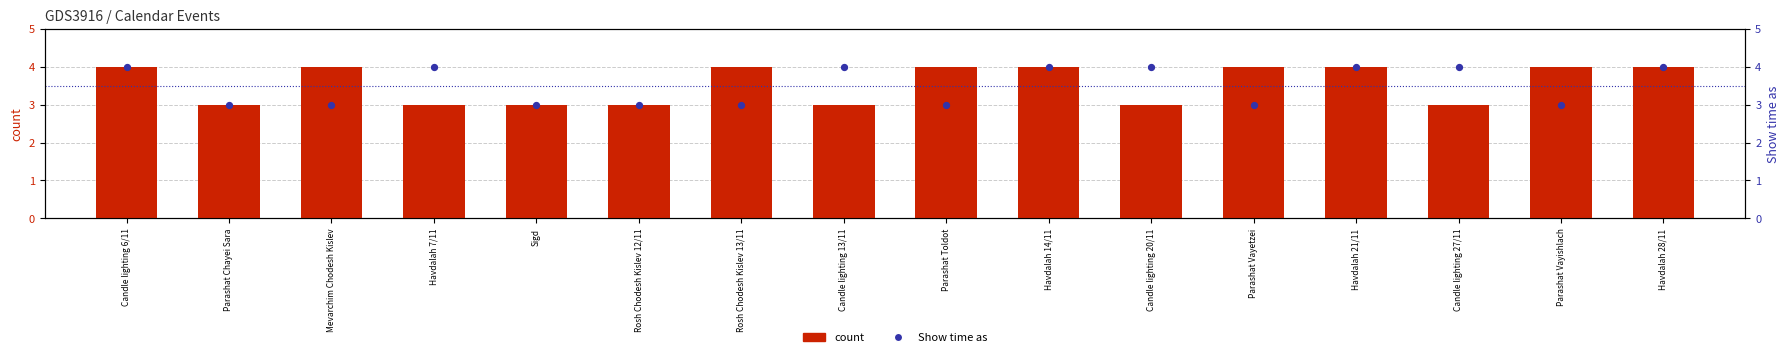

Which series reaches the minimum Y coordinate?

count